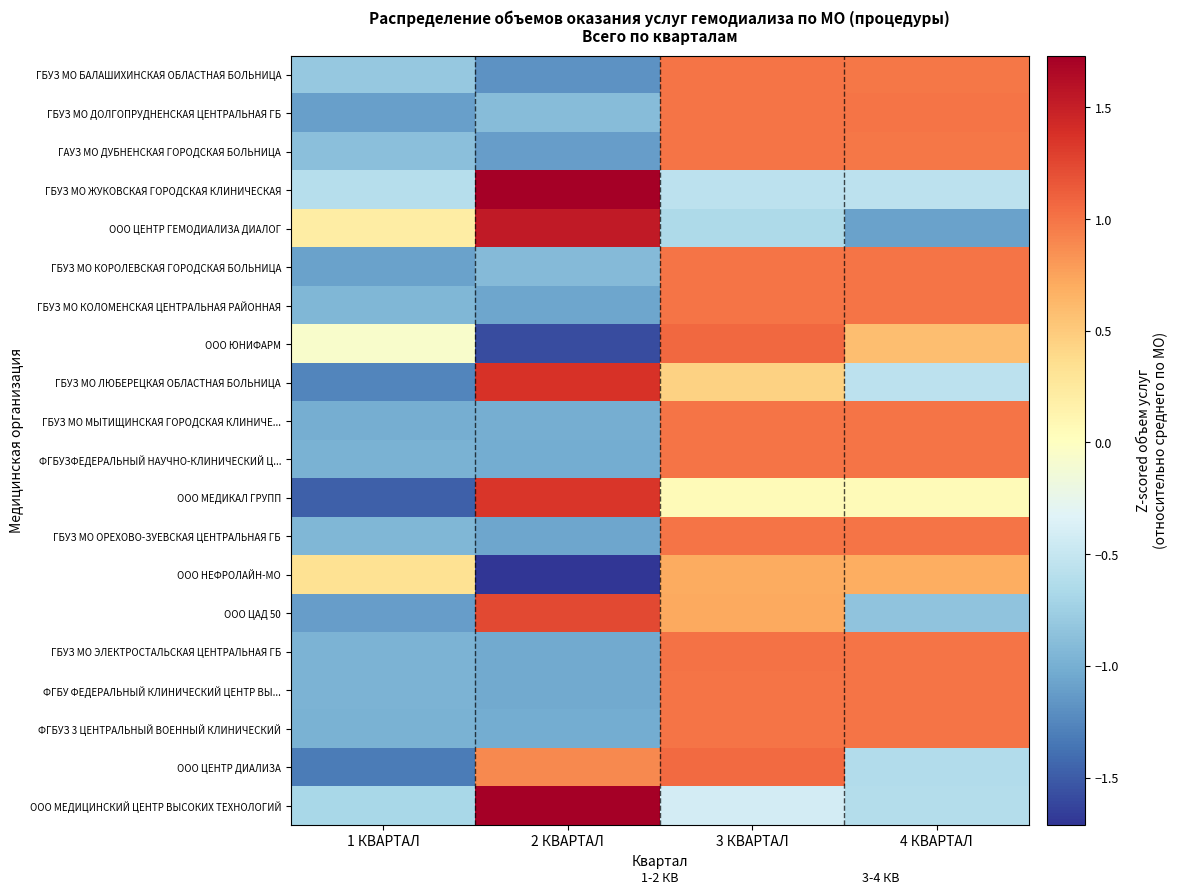

Reading right to left, list all the values displayed in this chart.

ГБУЗ МО БАЛАШИХИНСКАЯ ОБЛАСТНАЯ БОЛЬНИЦА: 4 КВАРТАЛ=1.0	3 КВАРТАЛ=1.0	2 КВАРТАЛ=-1.2	1 КВАРТАЛ=-0.8
ГБУЗ МО ДОЛГОПРУДНЕНСКАЯ ЦЕНТРАЛЬНАЯ ГБ: 4 КВАРТАЛ=1.0	3 КВАРТАЛ=1.0	2 КВАРТАЛ=-0.9	1 КВАРТАЛ=-1.1
ГАУЗ МО ДУБНЕНСКАЯ ГОРОДСКАЯ БОЛЬНИЦА: 4 КВАРТАЛ=1.0	3 КВАРТАЛ=1.0	2 КВАРТАЛ=-1.1	1 КВАРТАЛ=-0.9
ГБУЗ МО ЖУКОВСКАЯ ГОРОДСКАЯ КЛИНИЧЕСКАЯ: 4 КВАРТАЛ=-0.6	3 КВАРТАЛ=-0.6	2 КВАРТАЛ=1.7	1 КВАРТАЛ=-0.6
ООО ЦЕНТР ГЕМОДИАЛИЗА ДИАЛОГ: 4 КВАРТАЛ=-1.1	3 КВАРТАЛ=-0.7	2 КВАРТАЛ=1.5	1 КВАРТАЛ=0.2
ГБУЗ МО КОРОЛЕВСКАЯ ГОРОДСКАЯ БОЛЬНИЦА: 4 КВАРТАЛ=1.0	3 КВАРТАЛ=1.0	2 КВАРТАЛ=-0.9	1 КВАРТАЛ=-1.1
ГБУЗ МО КОЛОМЕНСКАЯ ЦЕНТРАЛЬНАЯ РАЙОННАЯ: 4 КВАРТАЛ=1.0	3 КВАРТАЛ=1.0	2 КВАРТАЛ=-1.1	1 КВАРТАЛ=-0.9
ООО ЮНИФАРМ: 4 КВАРТАЛ=0.6	3 КВАРТАЛ=1.1	2 КВАРТАЛ=-1.6	1 КВАРТАЛ=-0.1
ГБУЗ МО ЛЮБЕРЕЦКАЯ ОБЛАСТНАЯ БОЛЬНИЦА: 4 КВАРТАЛ=-0.6	3 КВАРТАЛ=0.5	2 КВАРТАЛ=1.4	1 КВАРТАЛ=-1.3
ГБУЗ МО МЫТИЩИНСКАЯ ГОРОДСКАЯ КЛИНИЧЕ...: 4 КВАРТАЛ=1.0	3 КВАРТАЛ=1.0	2 КВАРТАЛ=-1.0	1 КВАРТАЛ=-1.0
ФГБУЗФЕДЕРАЛЬНЫЙ НАУЧНО-КЛИНИЧЕСКИЙ Ц...: 4 КВАРТАЛ=1.0	3 КВАРТАЛ=1.0	2 КВАРТАЛ=-1.0	1 КВАРТАЛ=-1.0
ООО МЕДИКАЛ ГРУПП: 4 КВАРТАЛ=0.1	3 КВАРТАЛ=0.1	2 КВАРТАЛ=1.4	1 КВАРТАЛ=-1.5
ГБУЗ МО ОРЕХОВО-ЗУЕВСКАЯ ЦЕНТРАЛЬНАЯ ГБ: 4 КВАРТАЛ=1.0	3 КВАРТАЛ=1.0	2 КВАРТАЛ=-1.1	1 КВАРТАЛ=-0.9
ООО НЕФРОЛАЙН-МО: 4 КВАРТАЛ=0.7	3 КВАРТАЛ=0.7	2 КВАРТАЛ=-1.7	1 КВАРТАЛ=0.3
ООО ЦАД 50: 4 КВАРТАЛ=-0.8	3 КВАРТАЛ=0.7	2 КВАРТАЛ=1.2	1 КВАРТАЛ=-1.1
ГБУЗ МО ЭЛЕКТРОСТАЛЬСКАЯ ЦЕНТРАЛЬНАЯ ГБ: 4 КВАРТАЛ=1.0	3 КВАРТАЛ=1.0	2 КВАРТАЛ=-1.0	1 КВАРТАЛ=-1.0
ФГБУ ФЕДЕРАЛЬНЫЙ КЛИНИЧЕСКИЙ ЦЕНТР ВЫ...: 4 КВАРТАЛ=1.0	3 КВАРТАЛ=1.0	2 КВАРТАЛ=-1.0	1 КВАРТАЛ=-1.0
ФГБУЗ 3 ЦЕНТРАЛЬНЫЙ ВОЕННЫЙ КЛИНИЧЕСКИЙ: 4 КВАРТАЛ=1.0	3 КВАРТАЛ=1.0	2 КВАРТАЛ=-1.0	1 КВАРТАЛ=-1.0
ООО ЦЕНТР ДИАЛИЗА: 4 КВАРТАЛ=-0.6	3 КВАРТАЛ=1.0	2 КВАРТАЛ=0.9	1 КВАРТАЛ=-1.3
ООО МЕДИЦИНСКИЙ ЦЕНТР ВЫСОКИХ ТЕХНОЛОГИЙ: 4 КВАРТАЛ=-0.6	3 КВАРТАЛ=-0.4	2 КВАРТАЛ=1.7	1 КВАРТАЛ=-0.7